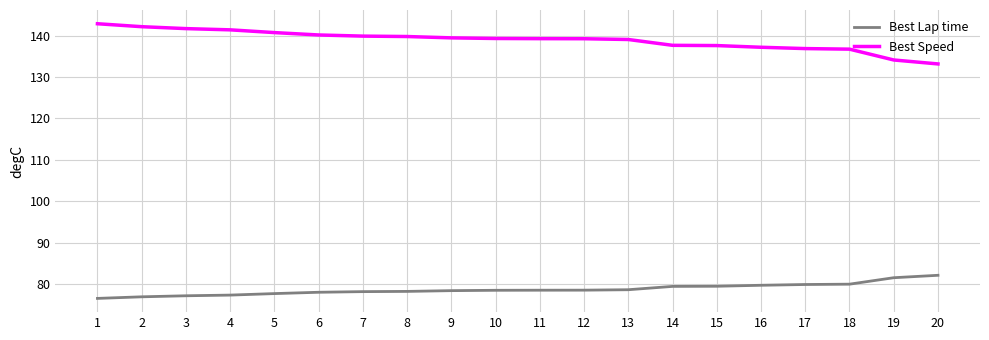

Is it true that Best Lap time equals 78.1 at 6?

True